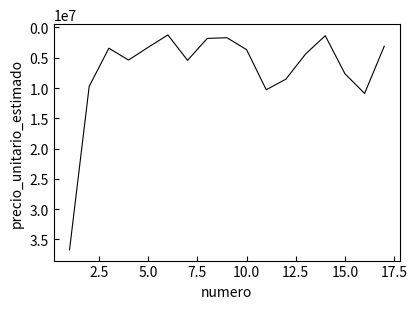

What is the difference between the second highest and minimum values?

9665345